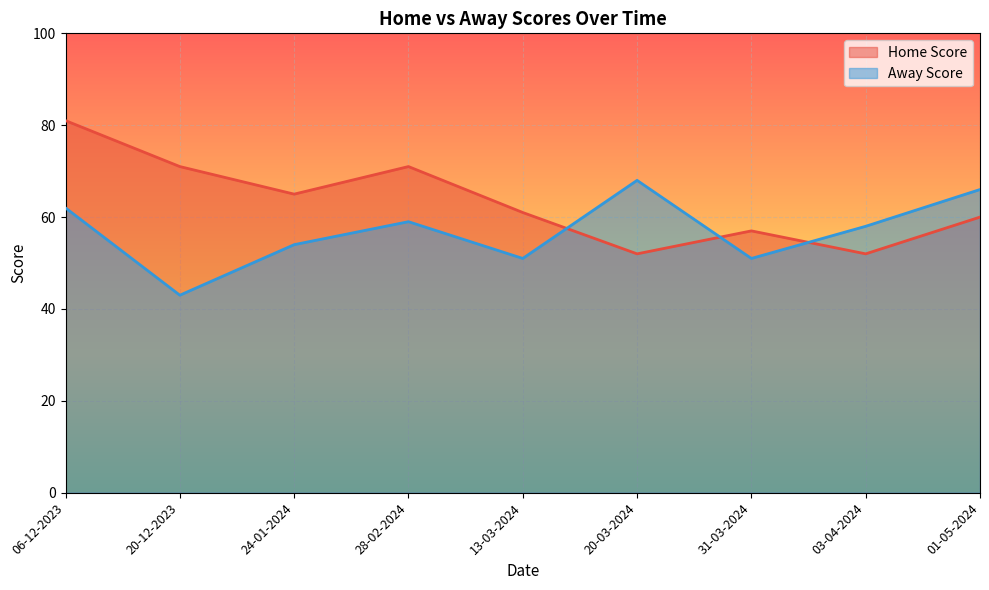

How many Home Score values are between 57 and 71?

6